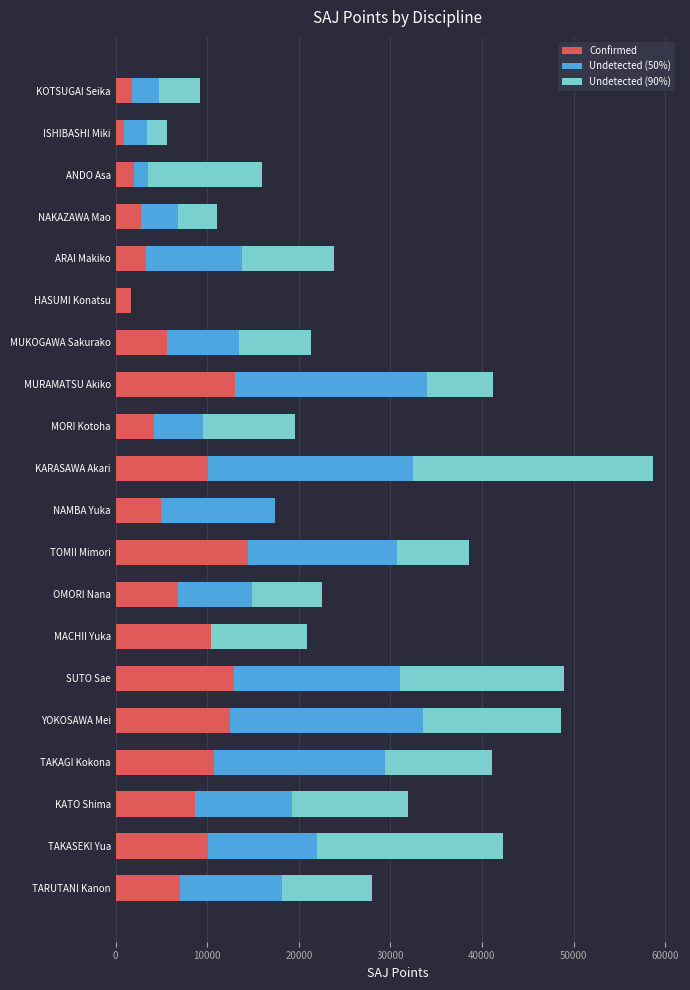

What is the sum of the Confirmed values at ANDO Asa and ARAI Makiko?

5333